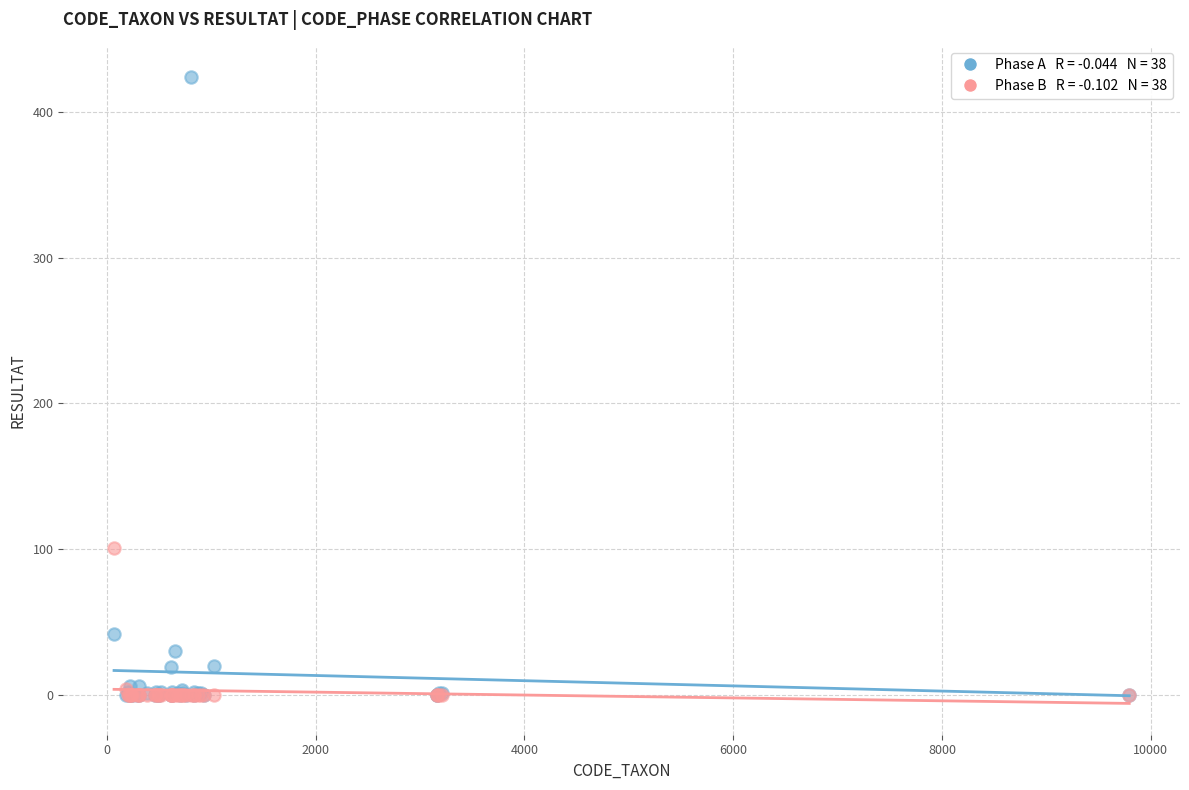

Across all series, what Y value is closest to 212?

101